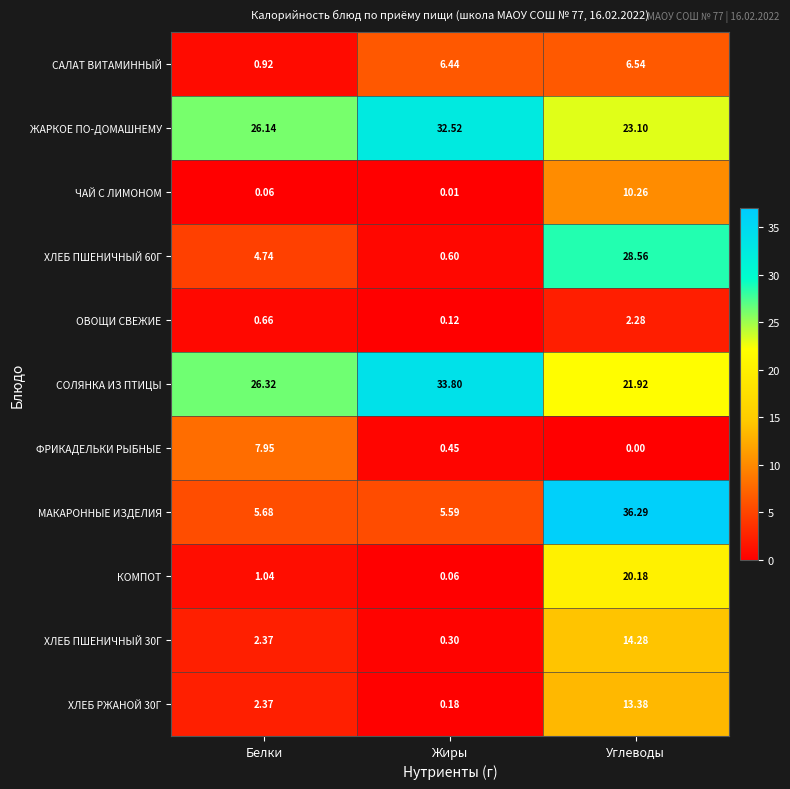

At which category is the sum across all series the highest?

Углеводы